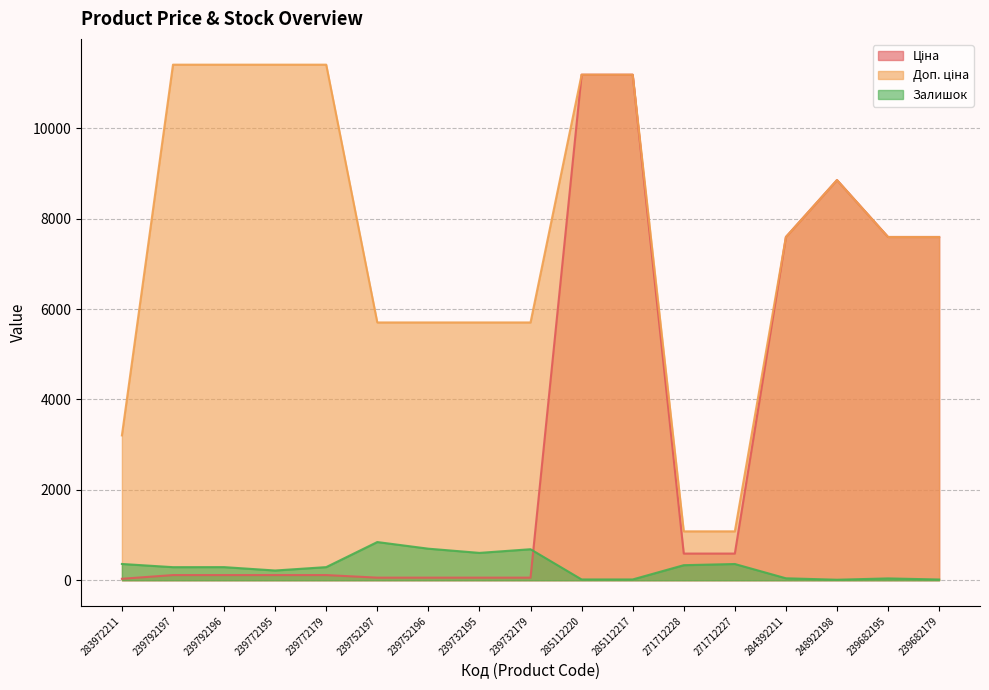

Which series changed the most between 239732179 and 239682179?

Ціна